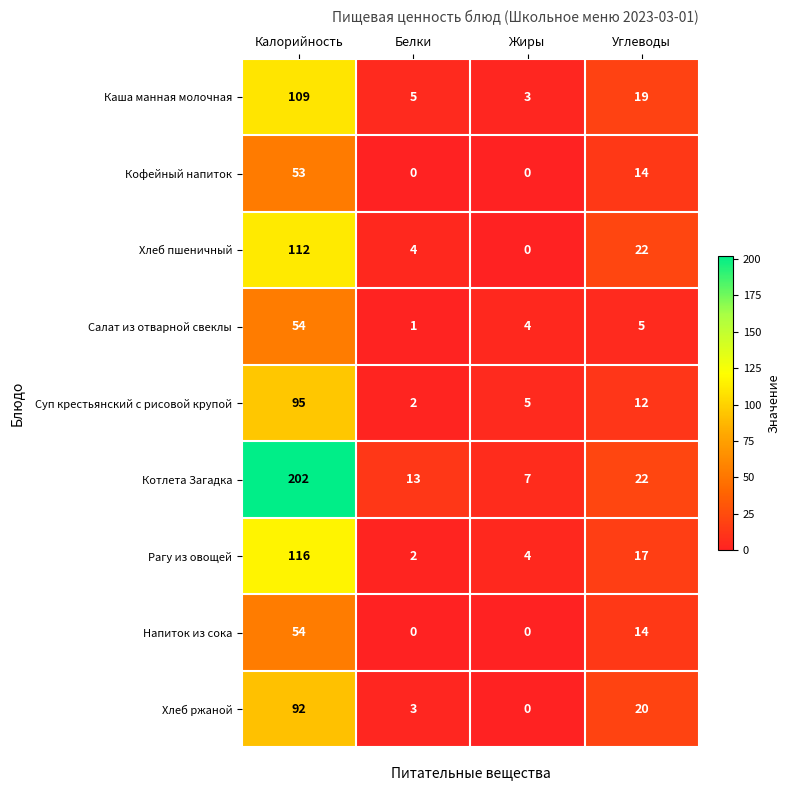

At which label does Рагу из овощей reach its minimum?

Белки